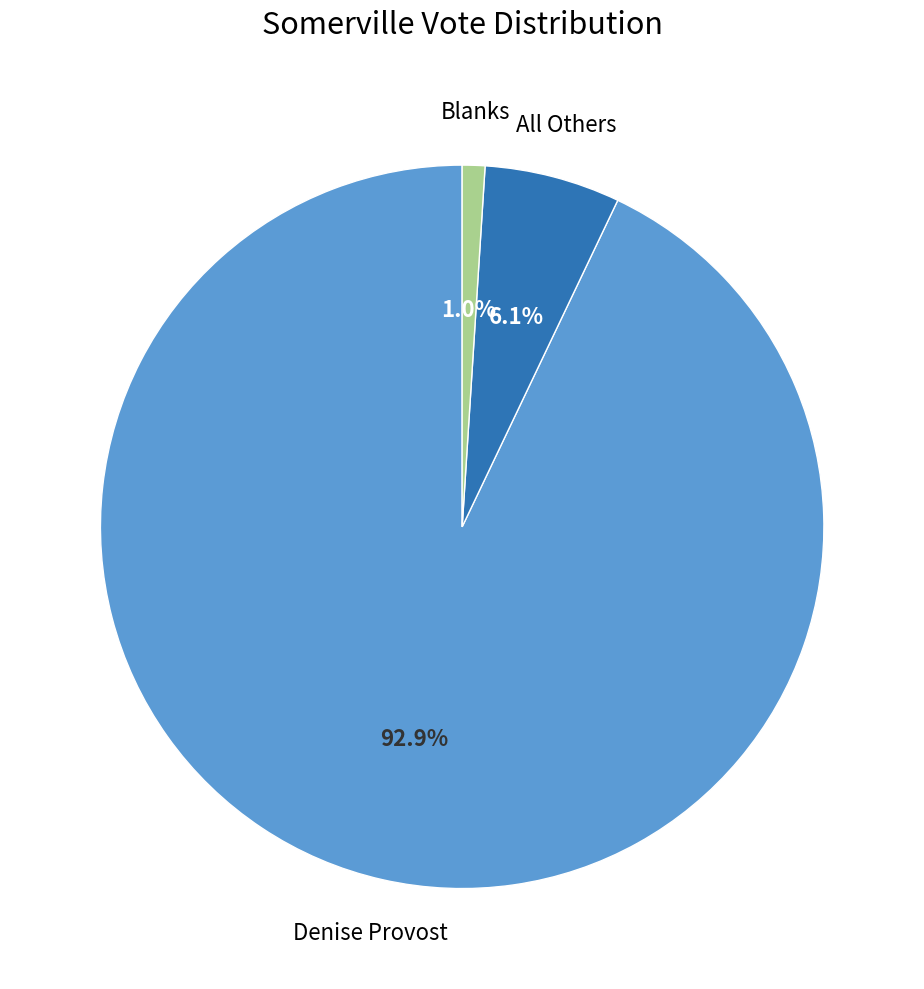

Does any single category account for the majority?

Yes